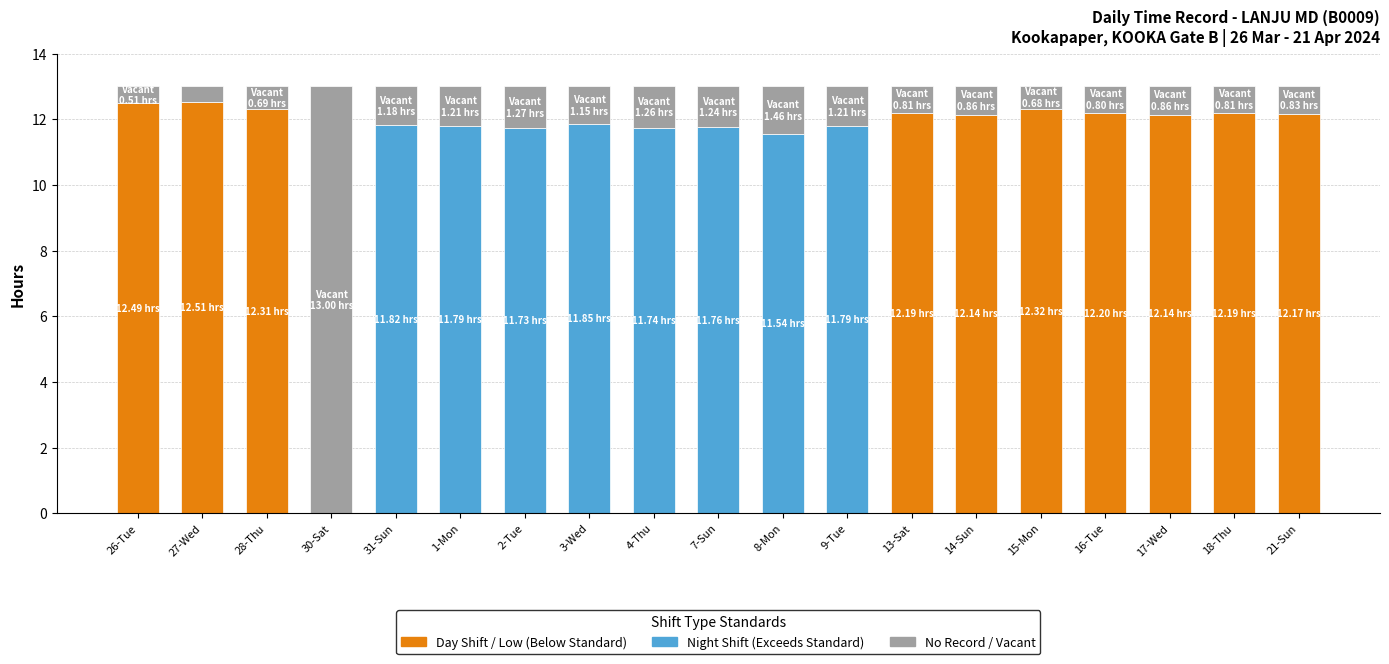

What is the total value across all series at 1-Mon?

13.0